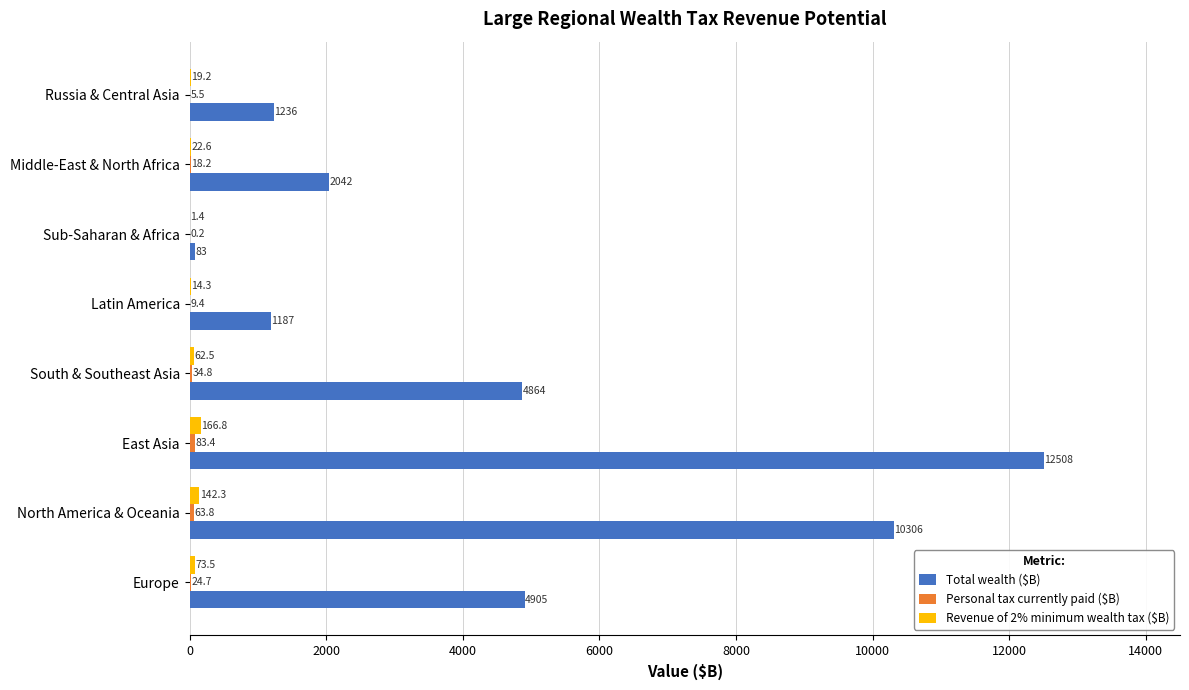

How many data points does each series have?

8